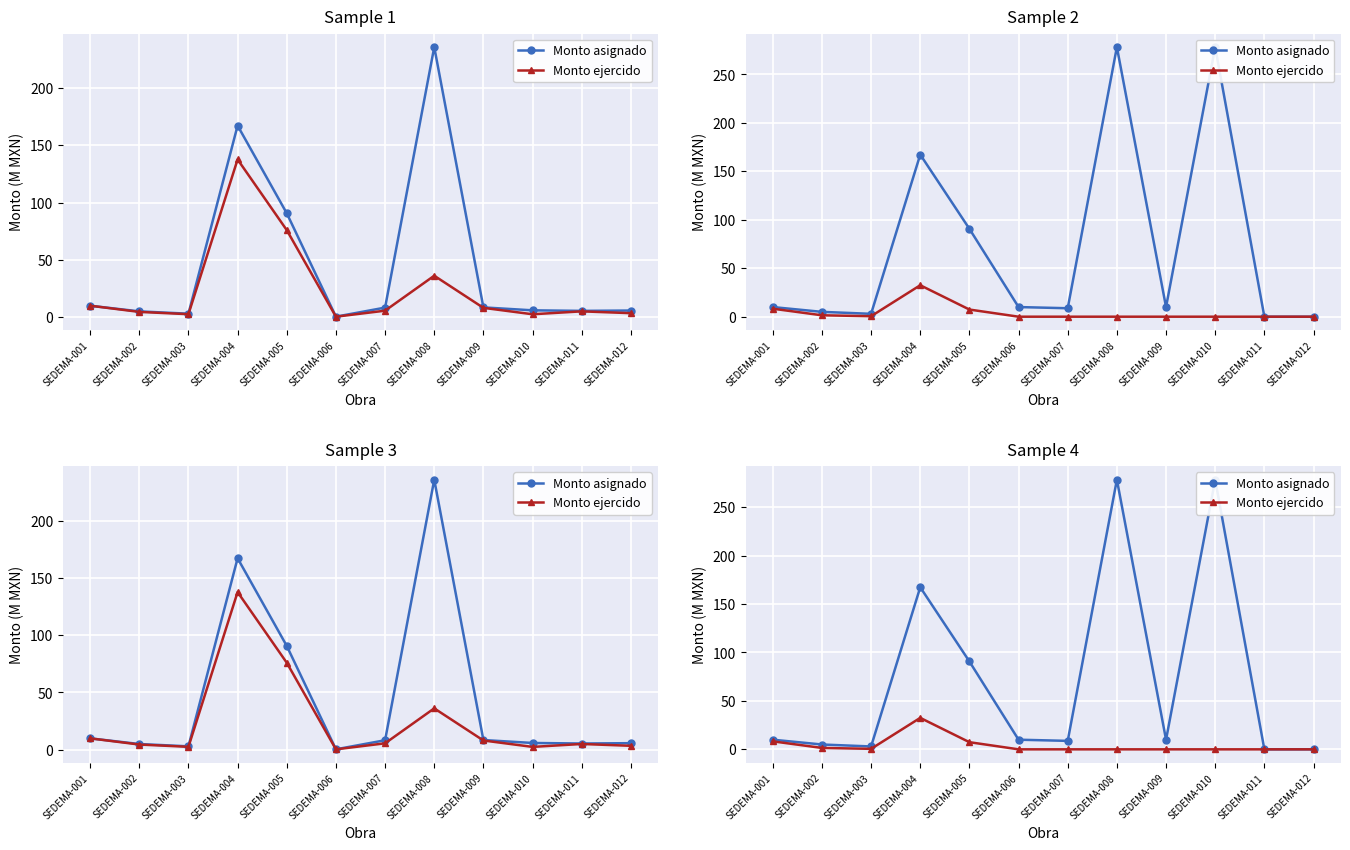

The Monto asignado series shows 9.9 at SEDEMA-009. True or false?

True